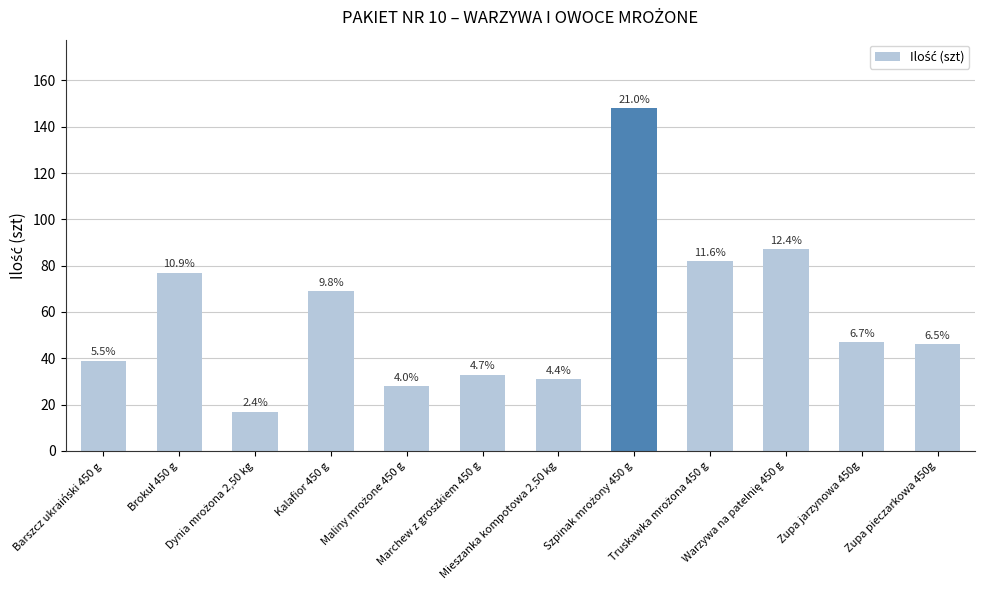

What is the minimum value shown in the chart?

17